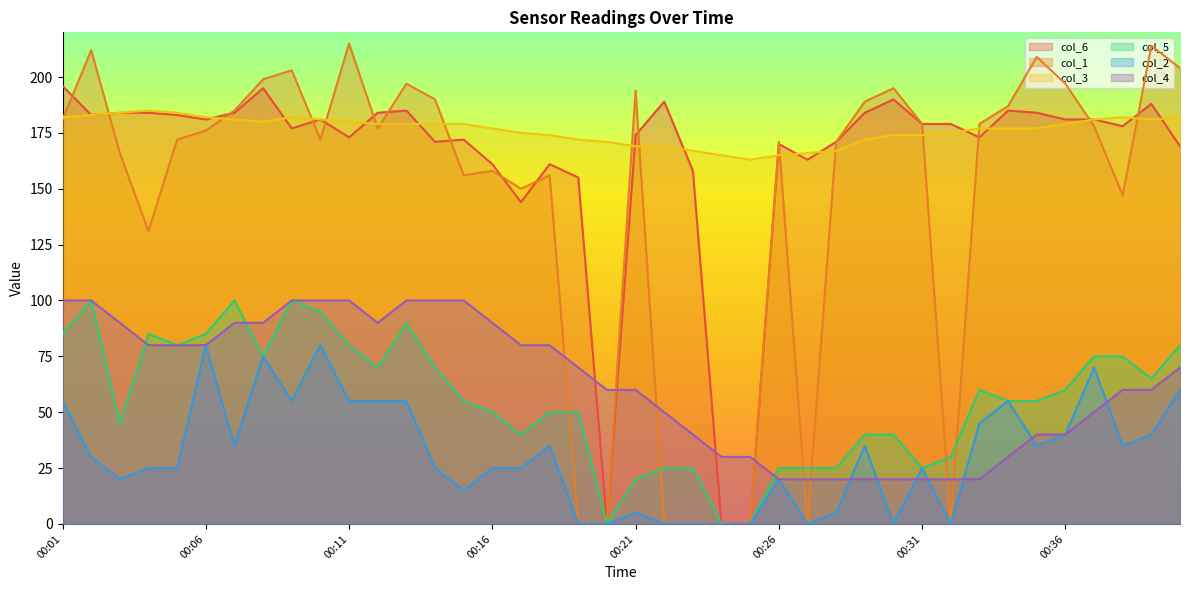

What are all the series names shown in the legend?

col_6, col_1, col_3, col_5, col_2, col_4